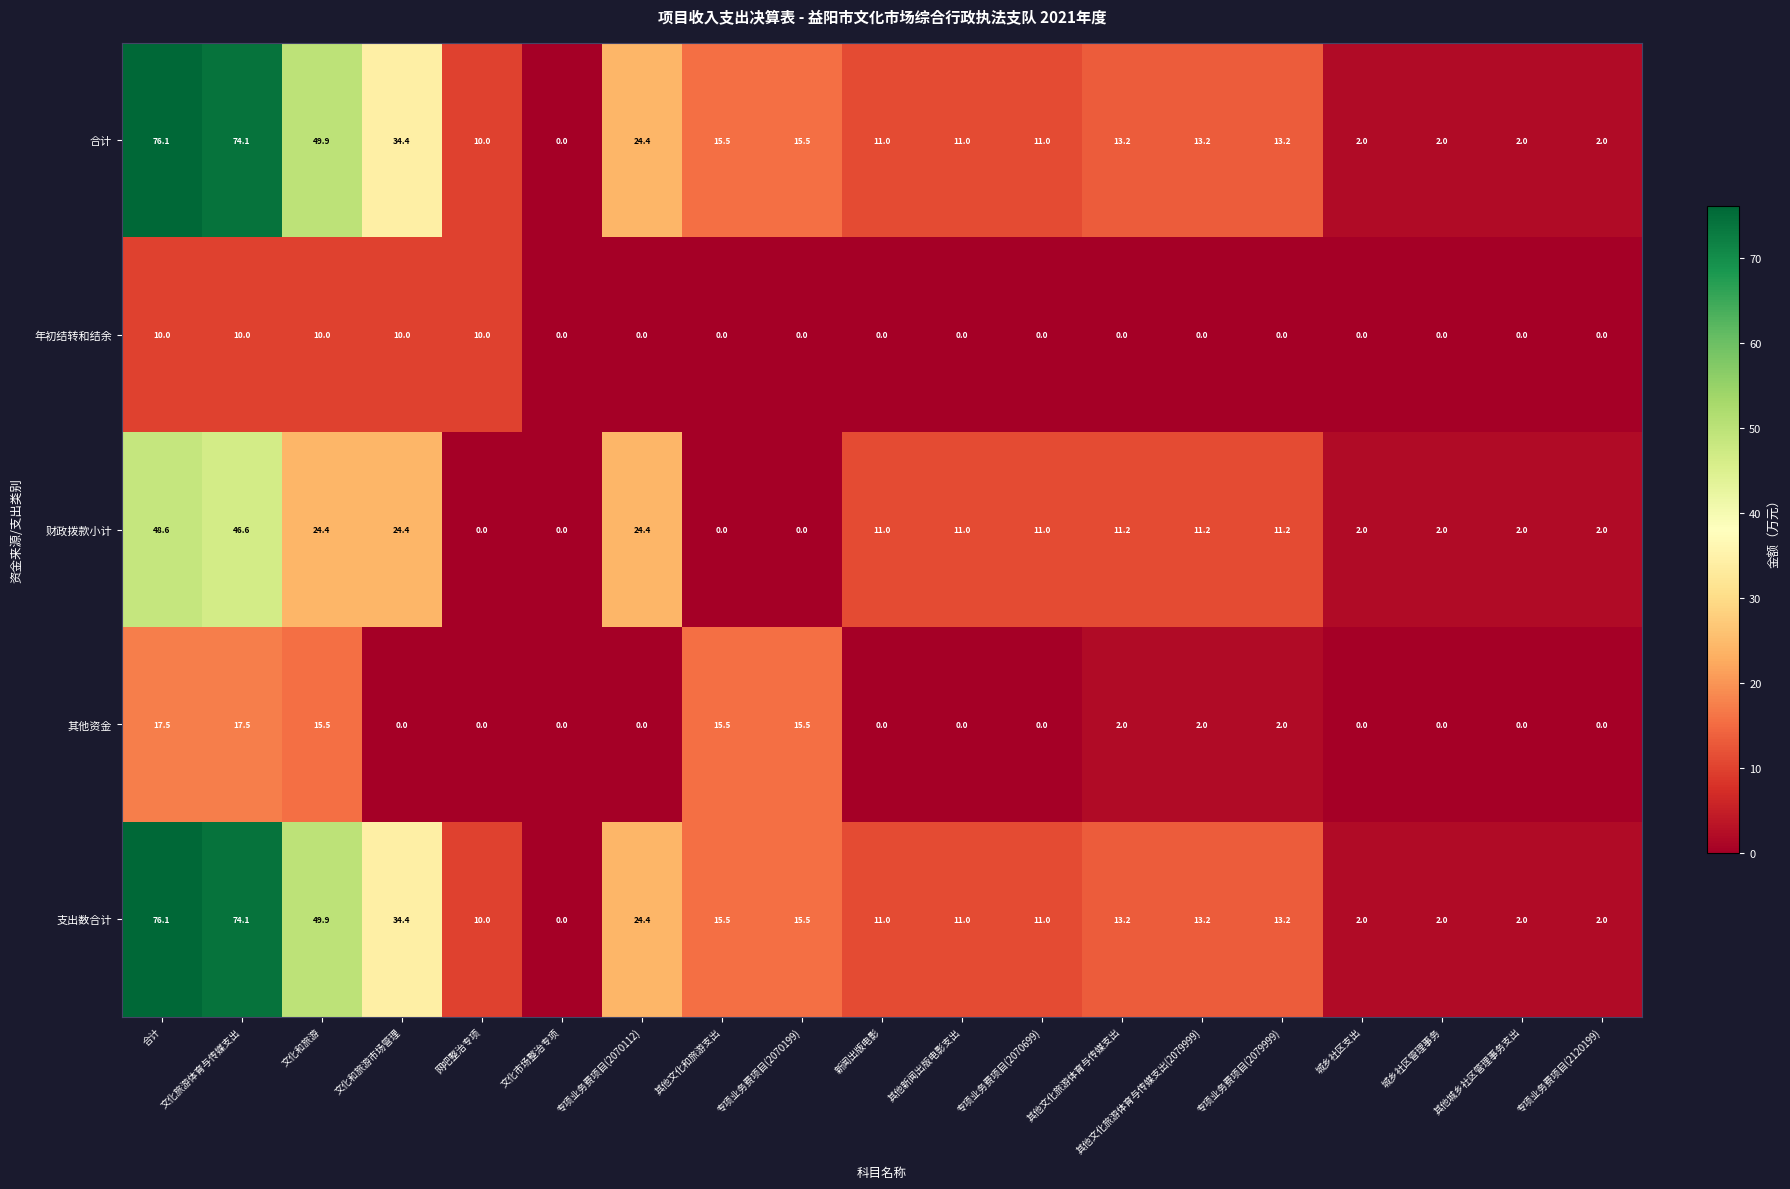

Read the 年初结转和结余 value at 网吧整治专项.

10.0